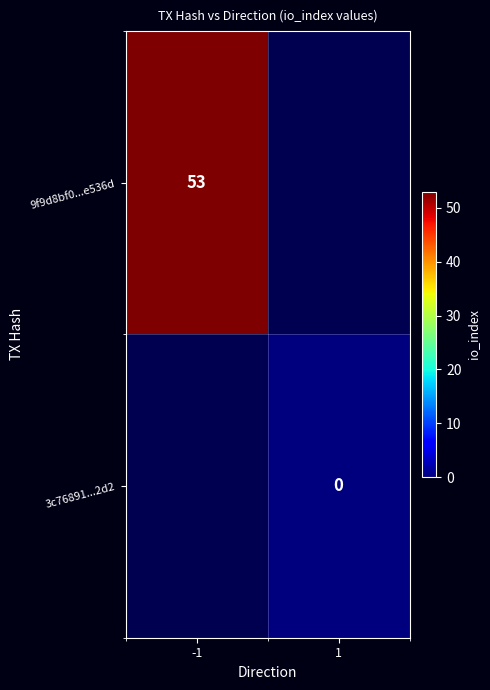

Is the value of 3c76891...2d2 at 1 greater than the value of 9f9d8bf0...e536d at -1?

No